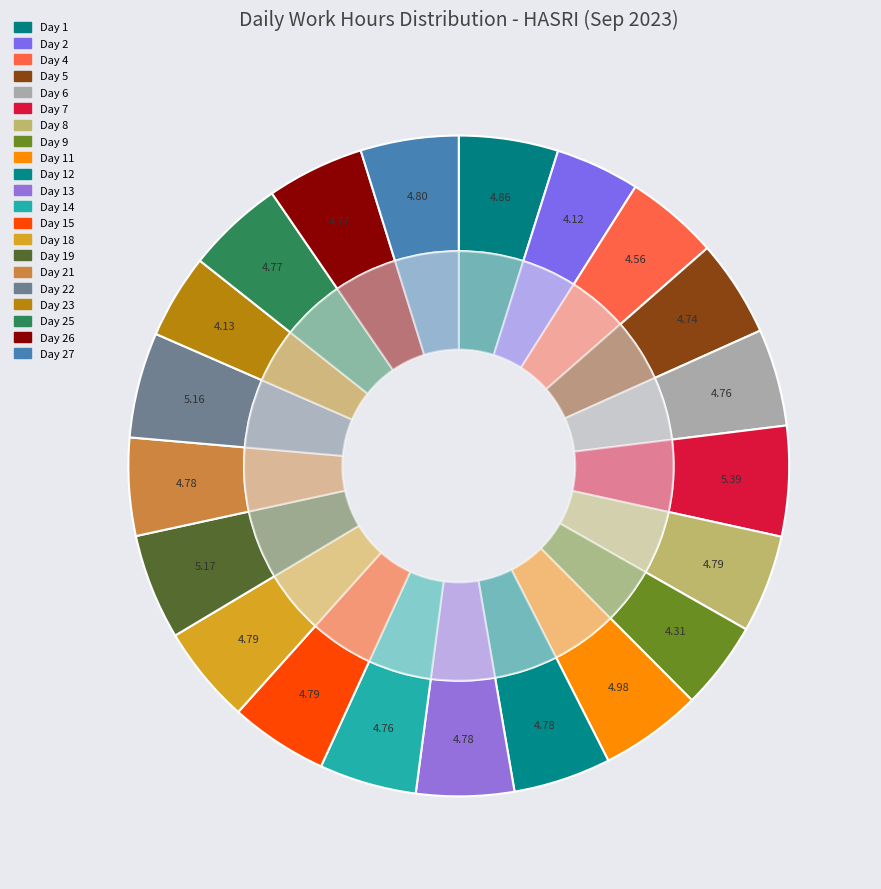

Rank the categories by value from lowest to highest.

Day 2, Day 23, Day 9, Day 4, Day 5, Day 6, Day 14, Day 25, Day 26, Day 12, Day 13, Day 21, Day 15, Day 8, Day 18, Day 27, Day 1, Day 11, Day 22, Day 19, Day 7